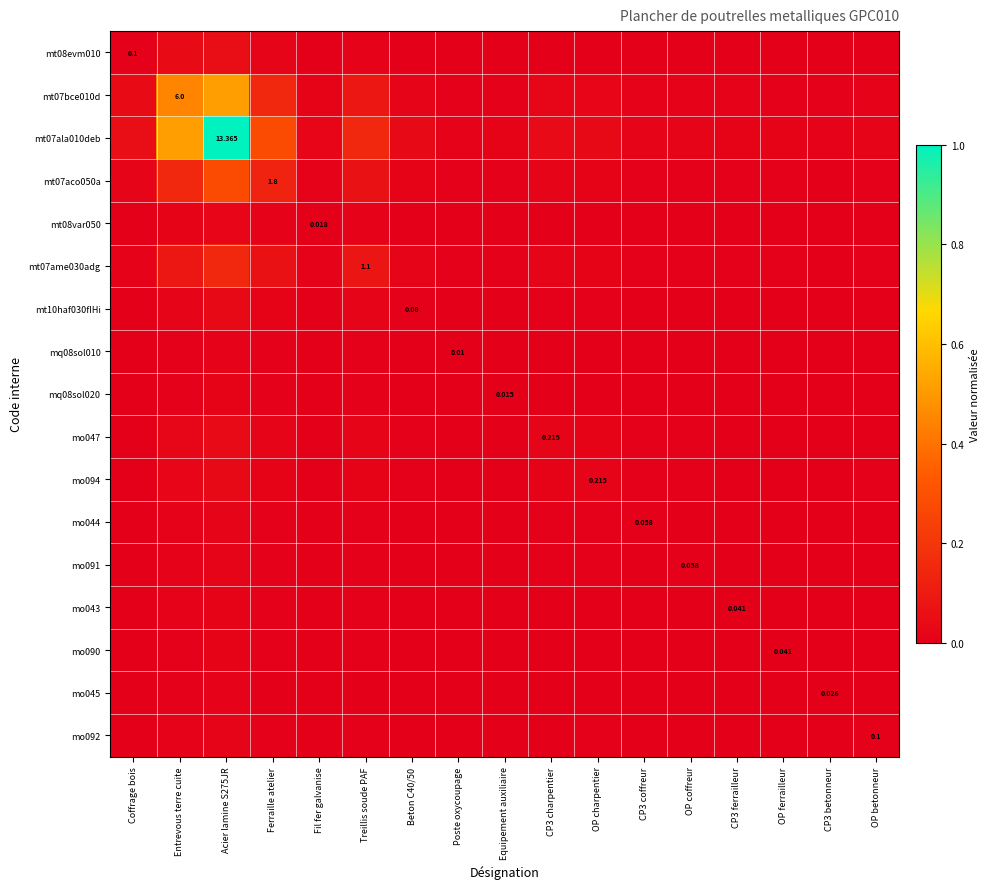

At how many categories does at least one series exceed 0?

17